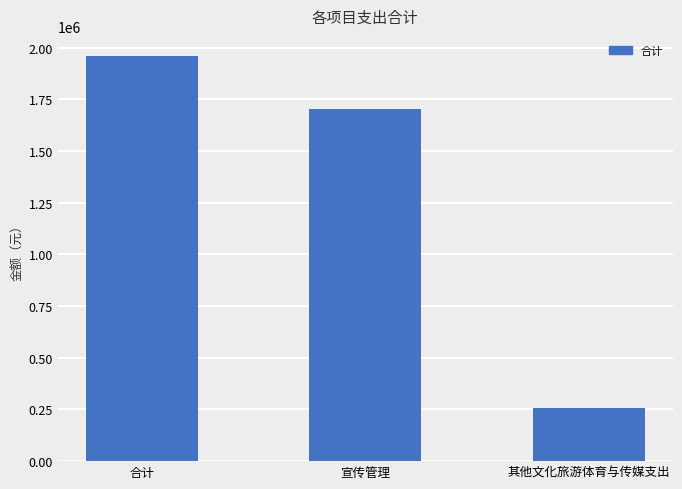

Reading left to right, list all the values displayed in this chart.

合计=1958761.9	宣传管理=1701495.3	其他文化旅游体育与传媒支出=257266.6